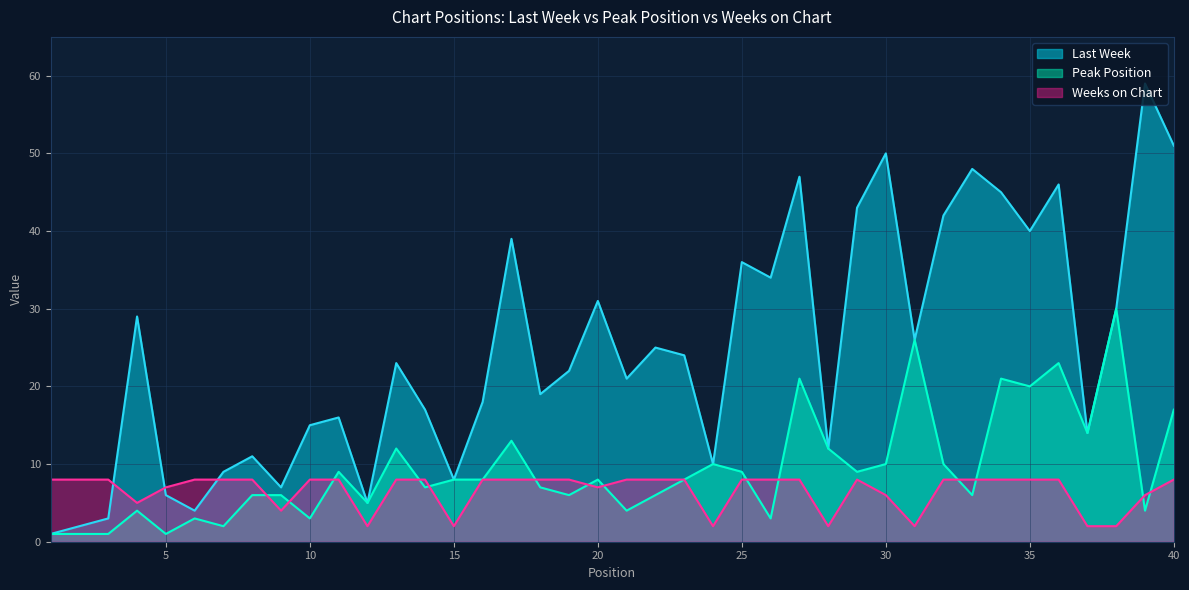

Which has a higher value, 39 or 30?

39